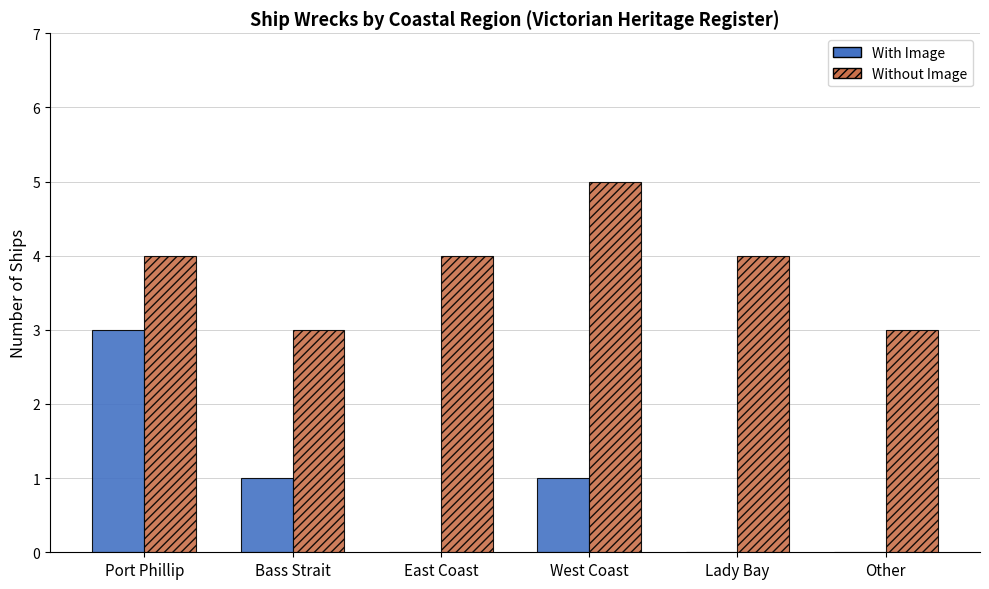

Are the bars horizontal?

No